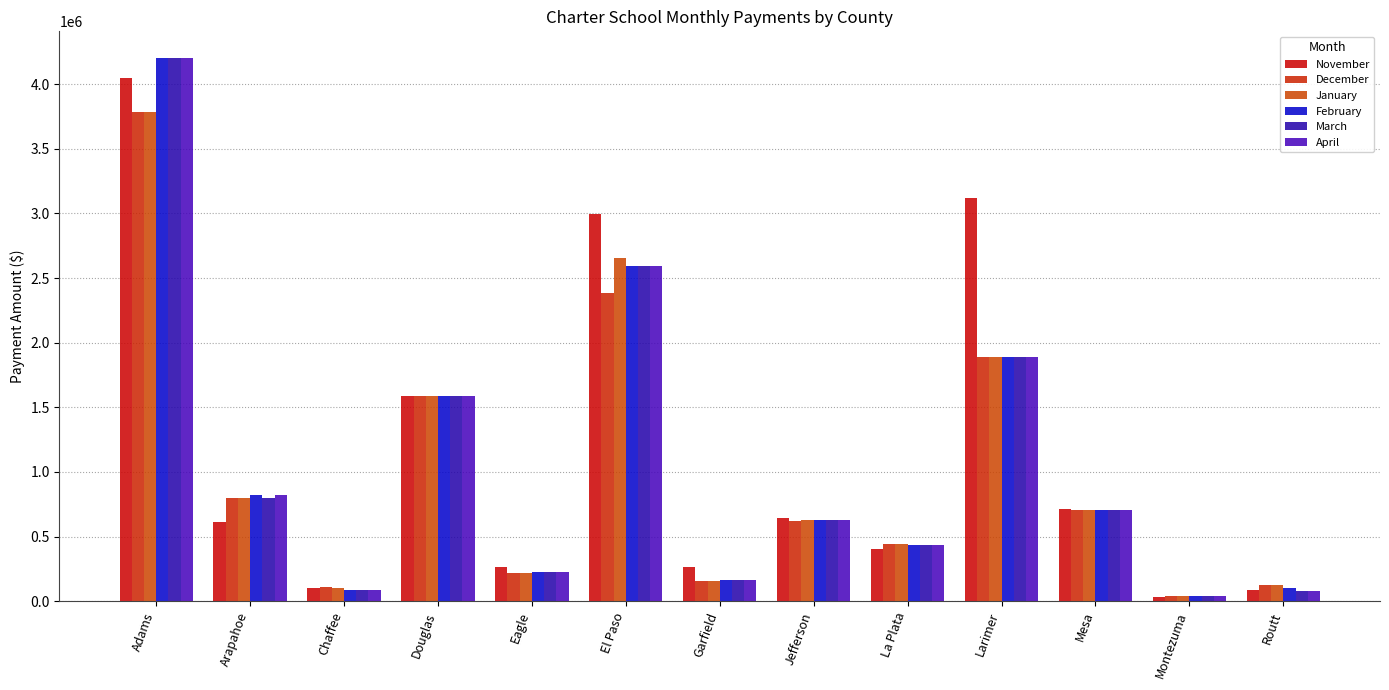

Reading right to left, what are all the values shown in this chart?

November: Routt=89925.2	Montezuma=31076.3	Mesa=714446.0	Larimer=3121188.2	La Plata=402227.5	Jefferson=643852.5	Garfield=261946.1	El Paso=2994023.9	Eagle=261892.4	Douglas=1590770.1	Chaffee=103484.9	Arapahoe=613437.4	Adams=4048224.3
December: Routt=123492.9	Montezuma=43997.3	Mesa=704672.6	Larimer=1892523.3	La Plata=444470.1	Jefferson=622416.7	Garfield=157356.2	El Paso=2384021.1	Eagle=221898.2	Douglas=1585401.1	Chaffee=110640.5	Arapahoe=800254.5	Adams=3783975.0
January: Routt=123545.2	Montezuma=43996.3	Mesa=704719.5	Larimer=1892734.4	La Plata=444462.8	Jefferson=626458.1	Garfield=157356.2	El Paso=2657660.0	Eagle=221894.8	Douglas=1584799.4	Chaffee=105734.6	Arapahoe=800148.0	Adams=3783771.5
February: Routt=98966.1	Montezuma=43579.2	Mesa=704719.5	Larimer=1892733.4	La Plata=431620.8	Jefferson=626458.1	Garfield=161678.5	El Paso=2594264.8	Eagle=225825.4	Douglas=1585056.8	Chaffee=86451.4	Arapahoe=820852.3	Adams=4198742.1
March: Routt=78021.9	Montezuma=43579.2	Mesa=704719.5	Larimer=1892733.4	La Plata=431620.8	Jefferson=626458.1	Garfield=161678.5	El Paso=2594264.8	Eagle=225825.4	Douglas=1585056.8	Chaffee=86451.4	Arapahoe=799222.6	Adams=4198742.1
April: Routt=78021.9	Montezuma=43579.2	Mesa=704719.5	Larimer=1892732.4	La Plata=431620.8	Jefferson=626458.1	Garfield=161678.5	El Paso=2594264.8	Eagle=225825.4	Douglas=1585056.8	Chaffee=86451.4	Arapahoe=820852.2	Adams=4198742.1